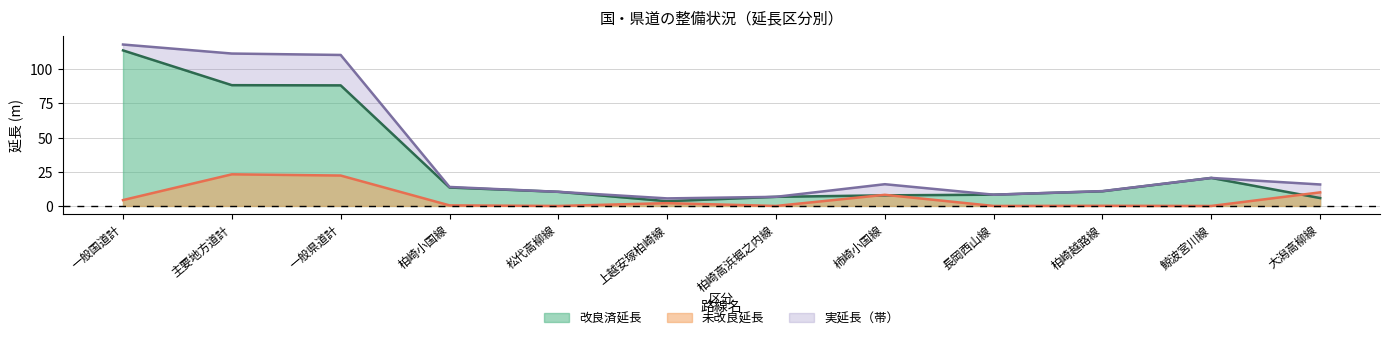

Is the value of 改良済延長 at 大潟高柳線 greater than the value of 未改良延長 at 柿崎小国線?

No